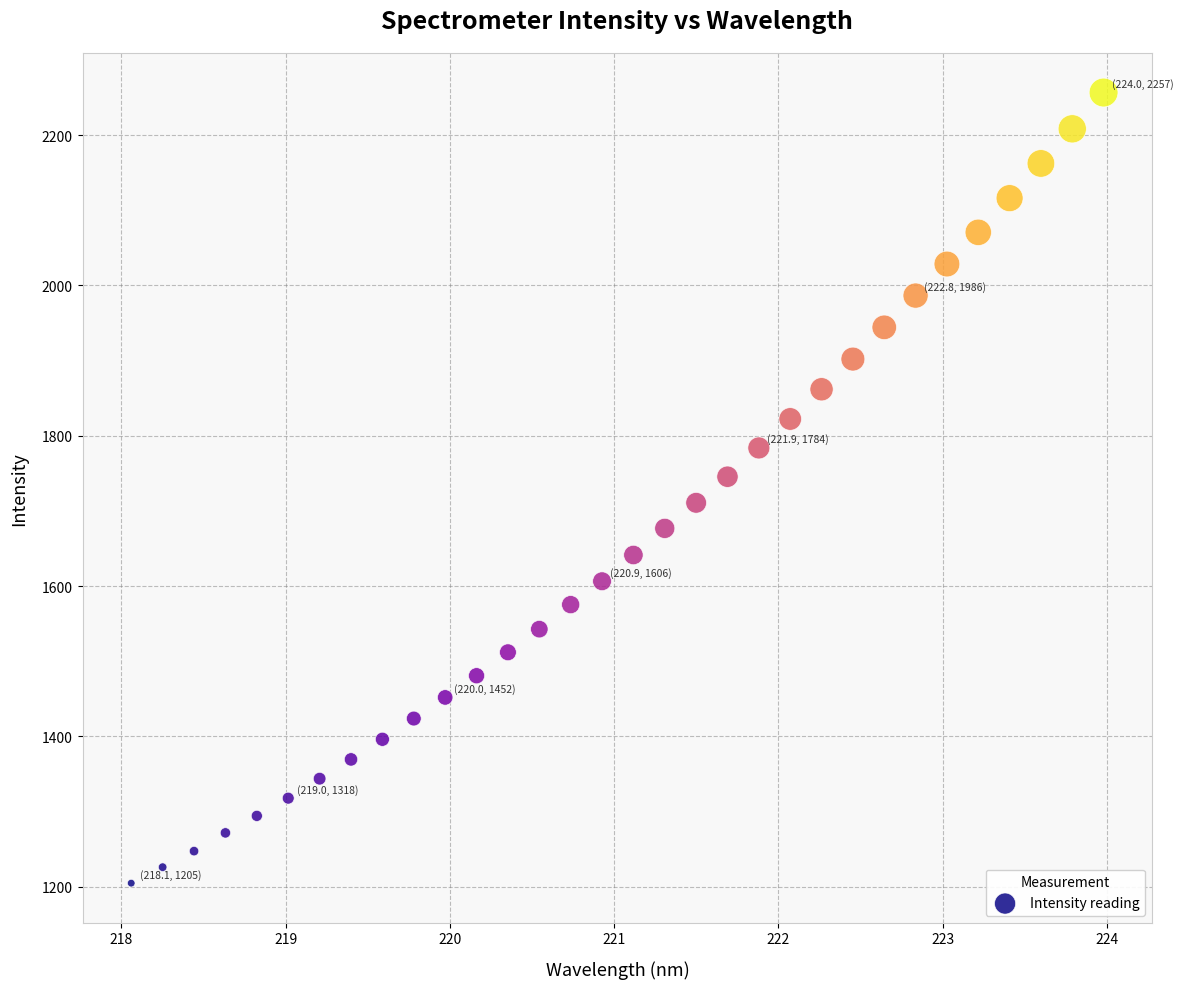

What is the range of Y values (max minus min)?

1051.7